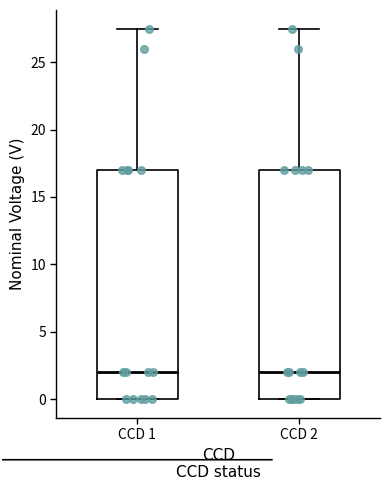

Reading left to right, transcribe this box plot: for each box, give where its median line is, the range the box spans, and where its two whiskers end, as read against the y-axis. The values are not printed on the chart, so give them approximately, as read against the axis.

CCD 1: median 2.0, box 0.0 to 17.0, whiskers 0.0 to 27.5
CCD 2: median 2.0, box 0.0 to 17.0, whiskers 0.0 to 27.5